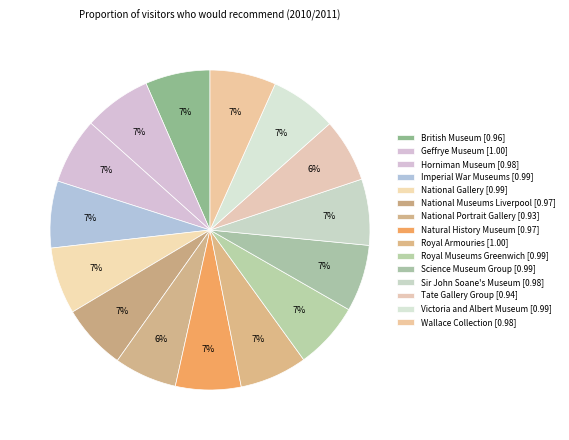

The Natural History Museum slice represents 1% of the pie. True or false?

False